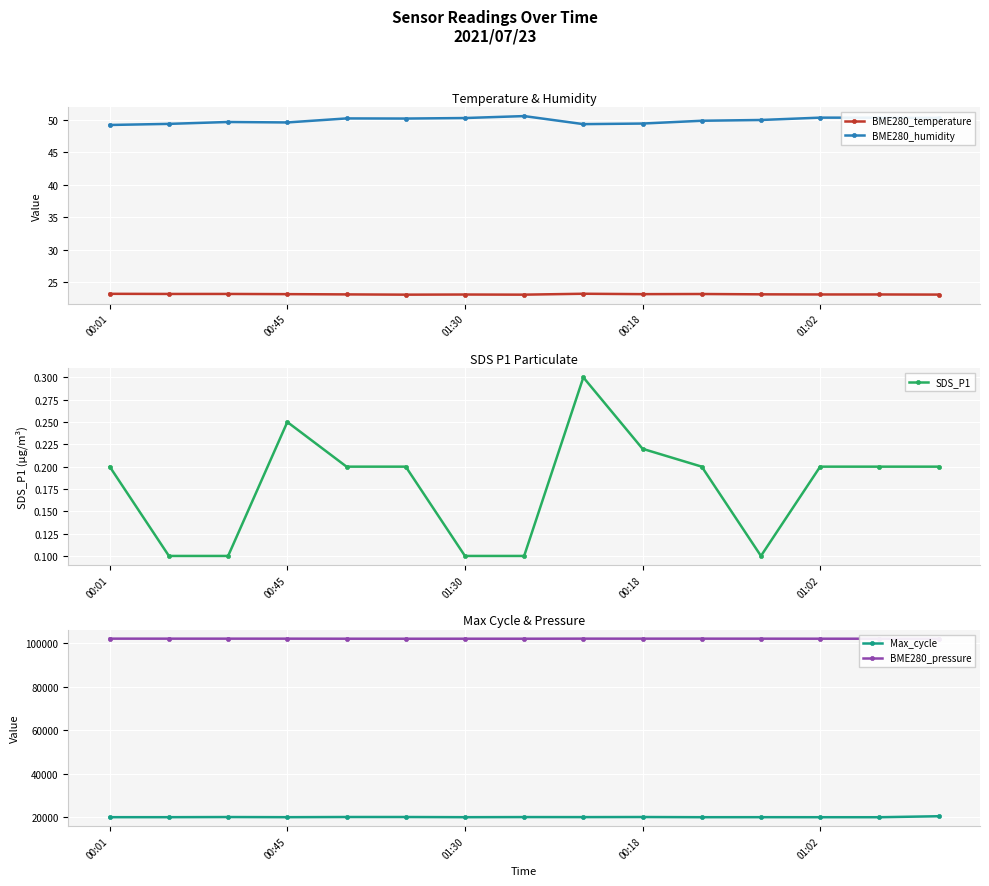

True or false: BME280_temperature and BME280_pressure cross at least once.

False